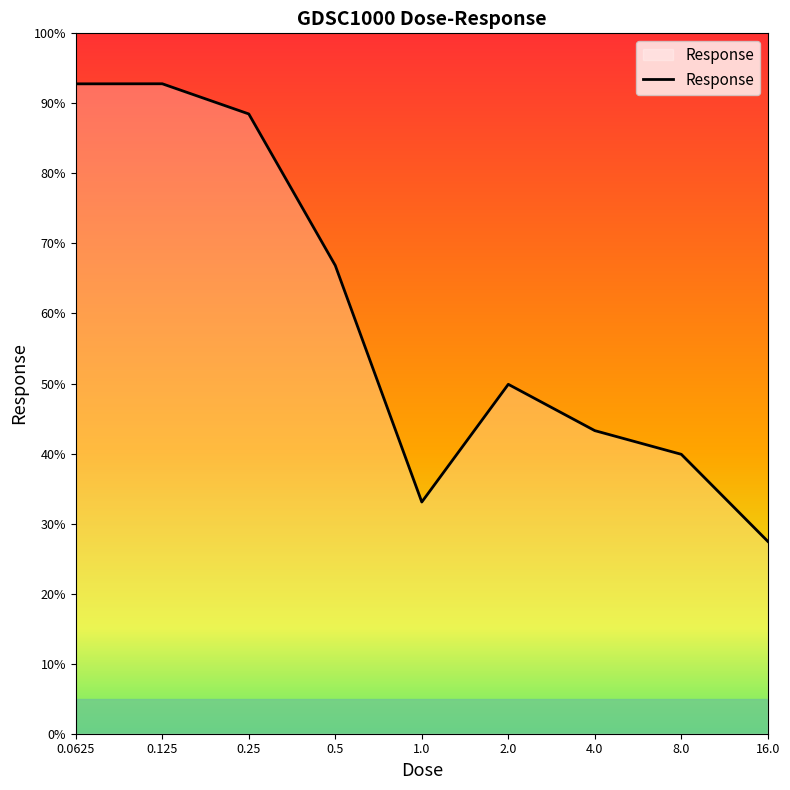

What is the difference between the second highest and minimum values?

65.3